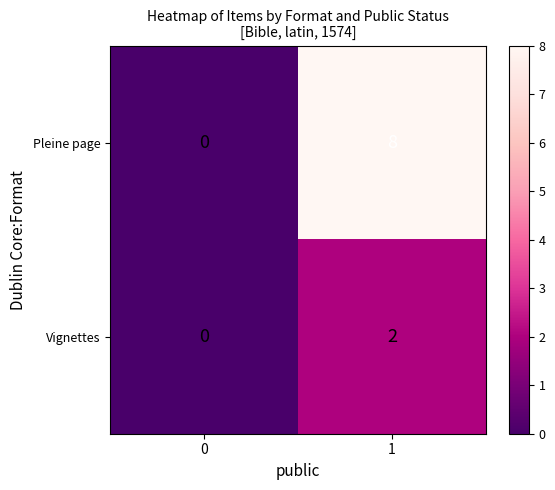

Which series has the largest total across all categories?

Pleine page